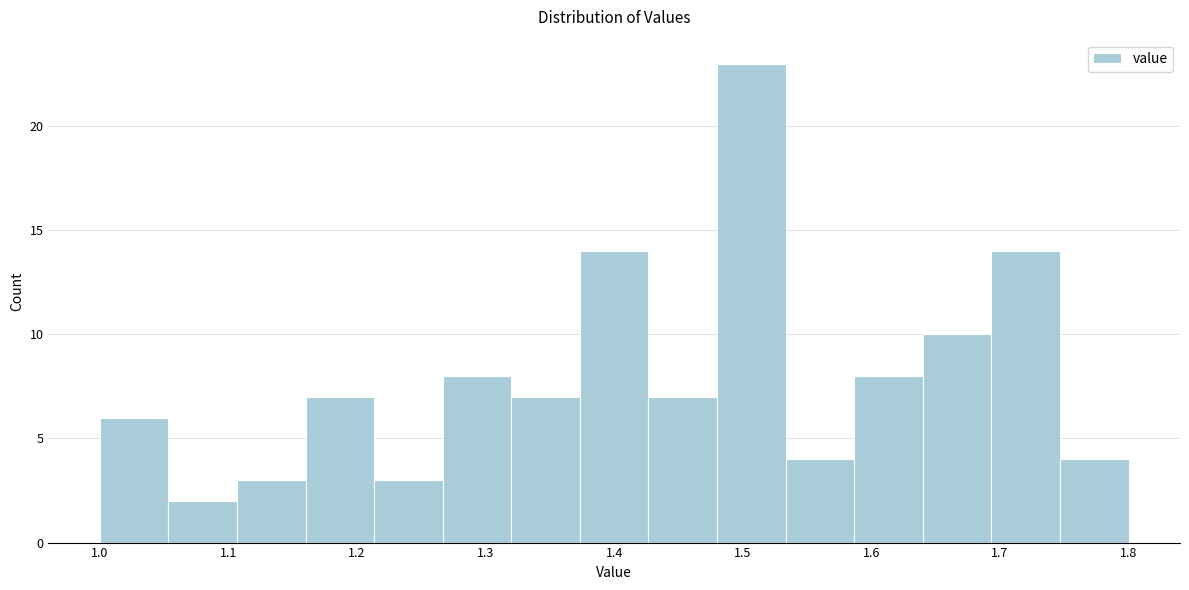

How tall is the bar that spans 1.64 to 1.69 on the x-axis? Neither the bar edges nor the heights are printed on the chart, so give them approximately, as read against the axes.

10